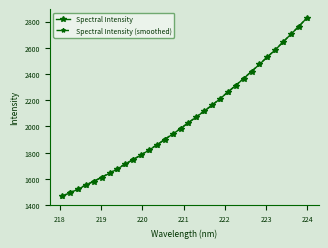

What is the value of the Spectral Intensity (smoothed) point at the 22nd from the left?

2263.1